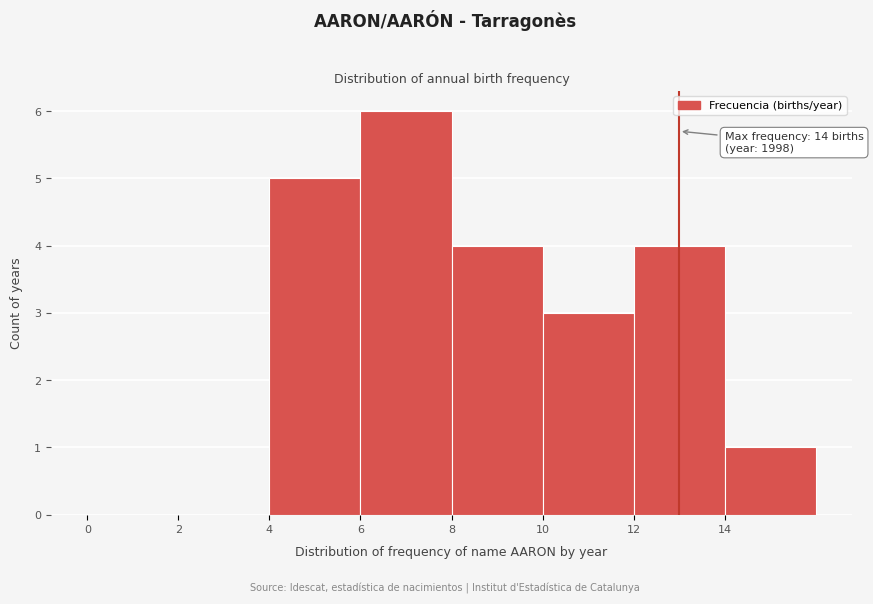

Over which range of the x-axis is the bar tallest?

6 to 8